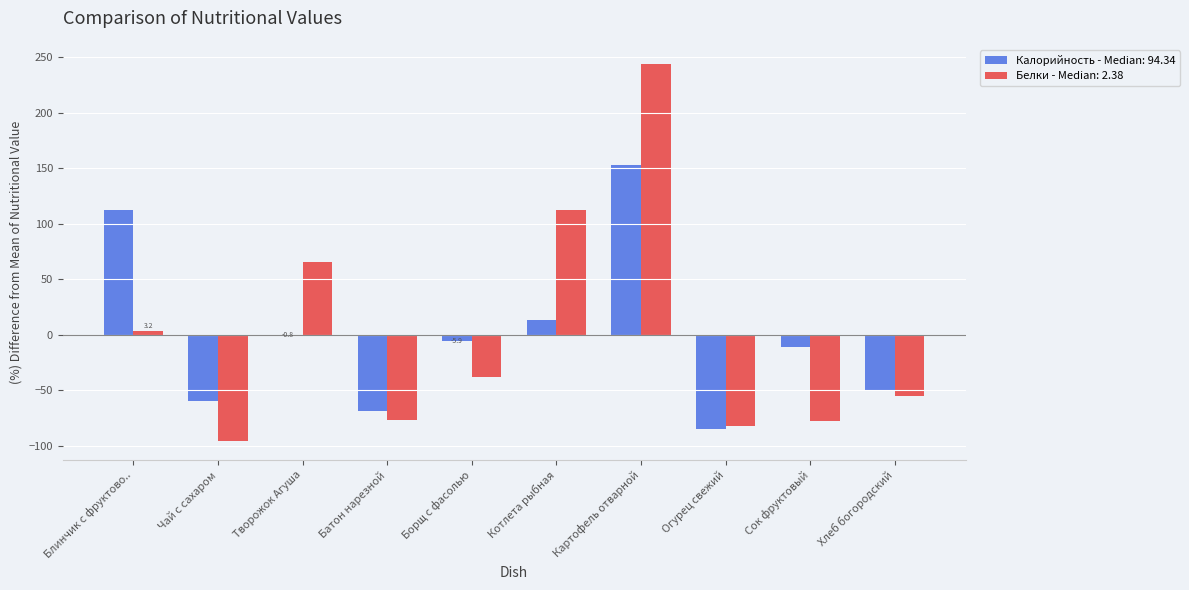

Which category has the highest value in the Калорийность - Median: 94.34 series?

Картофель отварной